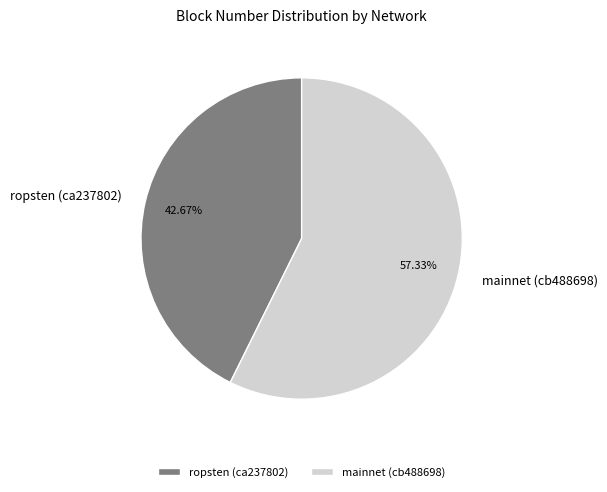

Does mainnet (cb488698) account for over 50% of the chart?

Yes